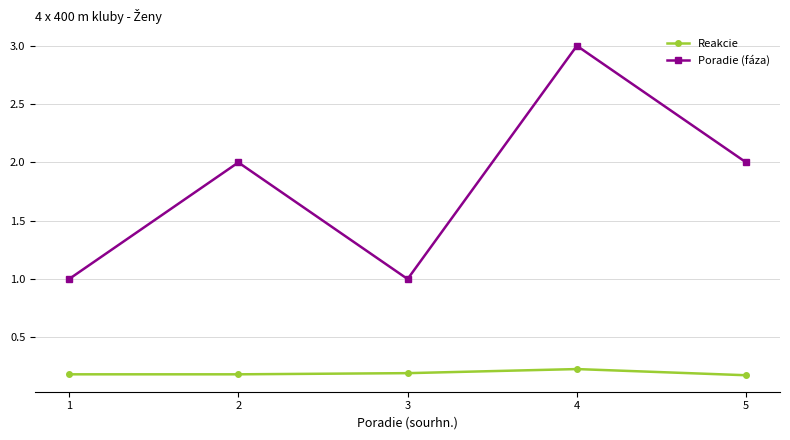

Reading left to right, what are all the values shown in this chart?

Reakcie: 0.2	0.2	0.2	0.2	0.2
Poradie (fáza): 1.0	2.0	1.0	3.0	2.0